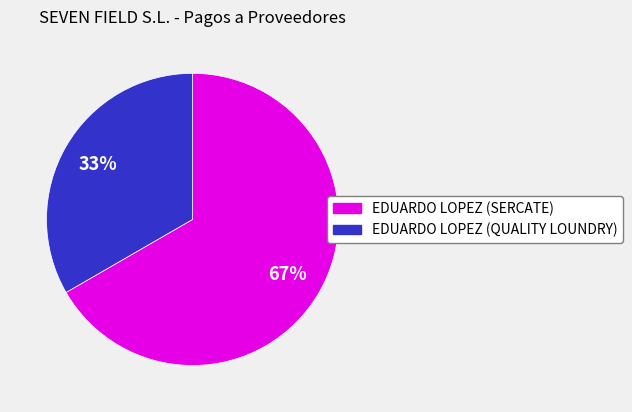

How many slices are in this pie chart?

2